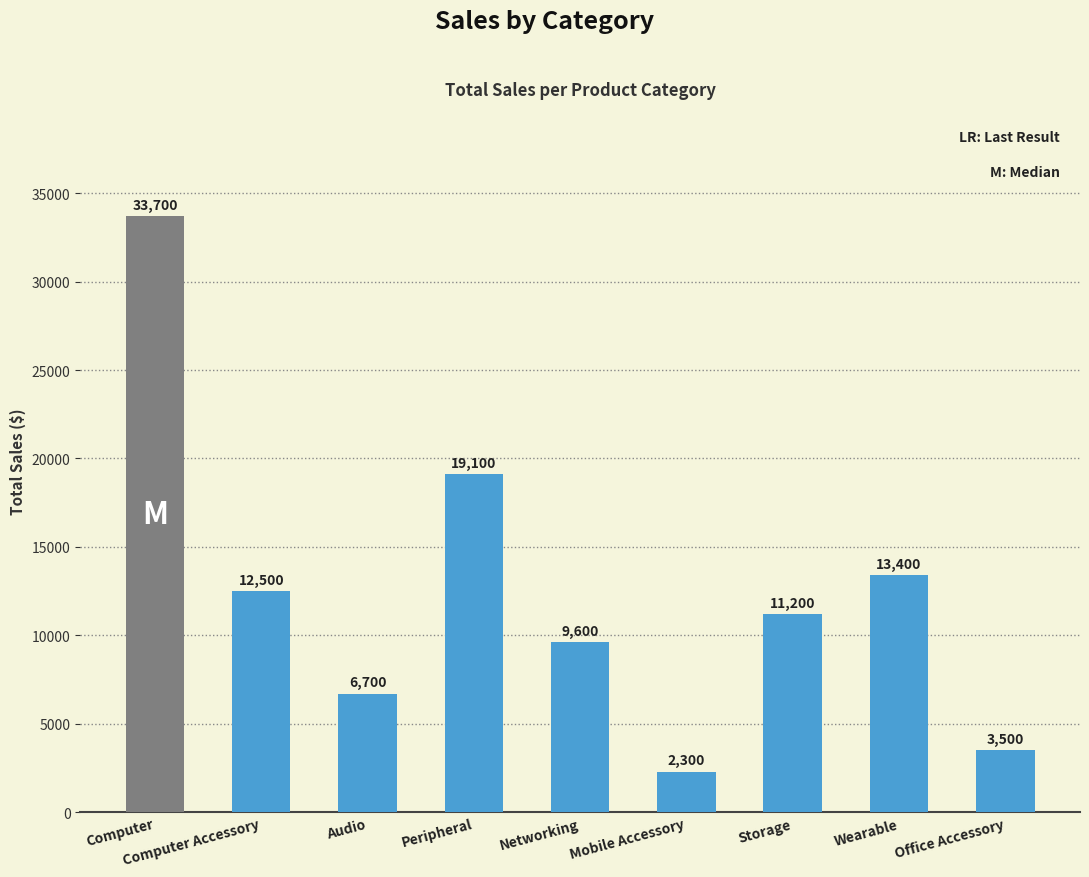

What is the label of the 4th bar from the right?

Mobile Accessory